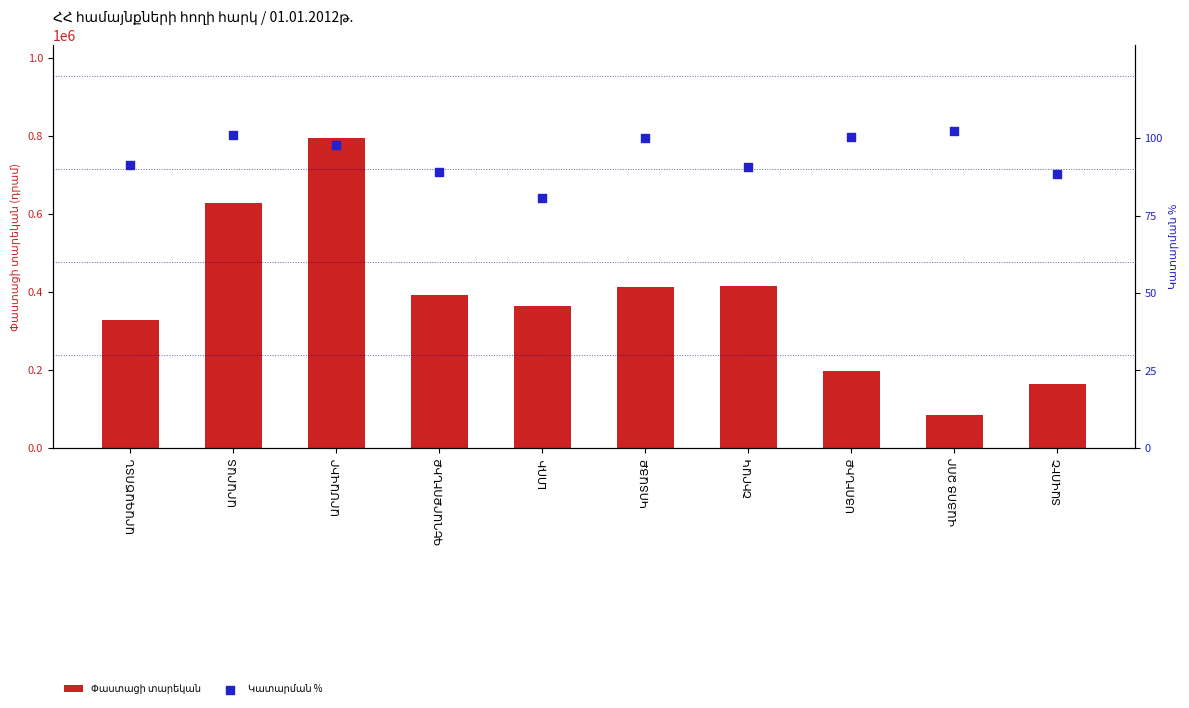

What is the total value across all series at ՍՅՈՒՆԻՔ?

196183.9